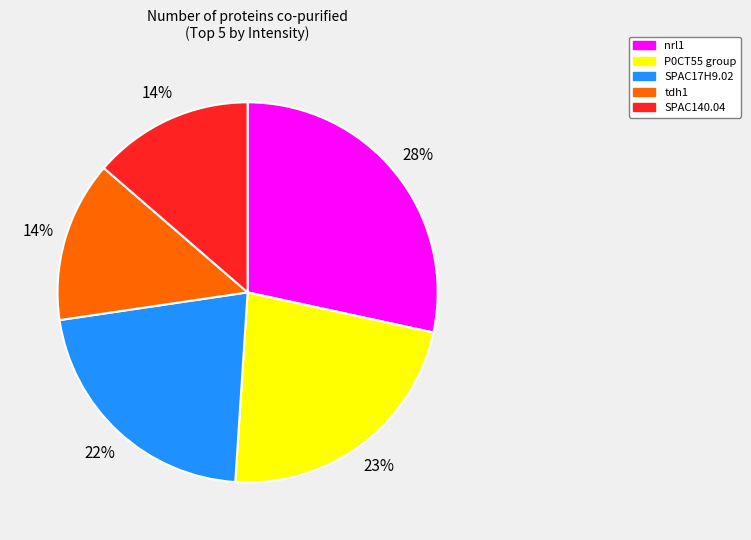

Does P0CT55 group represent more than half of the total?

No